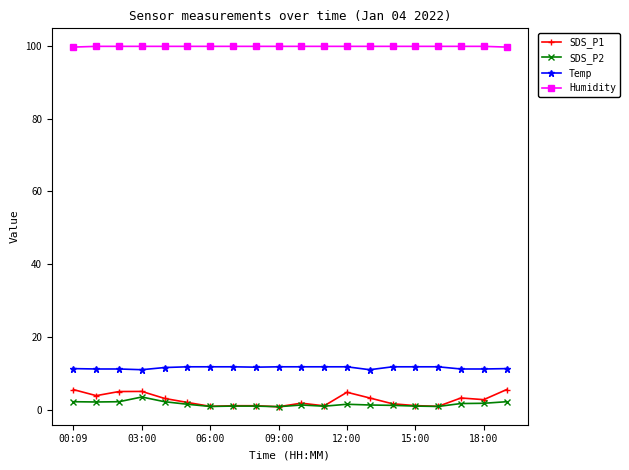

What is the minimum value shown in the chart?

0.8